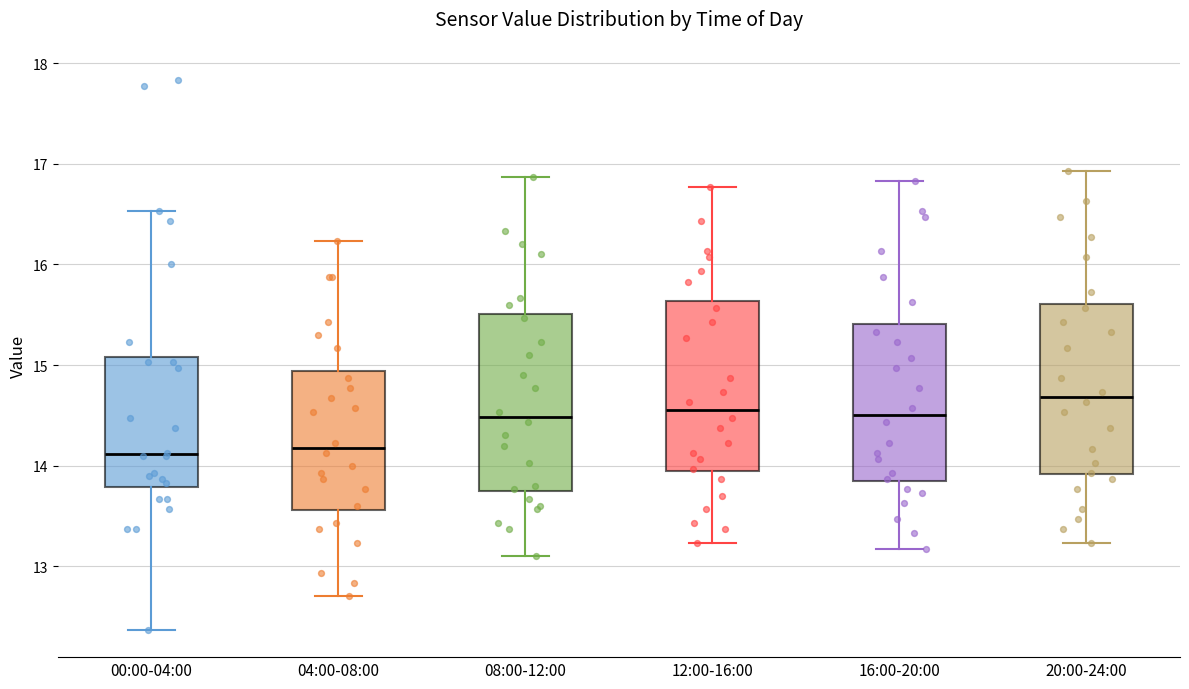

Reading left to right, read every box against the y-axis: the position of its median line, the range the box covers, and the ends of its whiskers. The values are not printed on the chart, so give them approximately, as read against the axis.

00:00-04:00: median 14.1, box 13.8 to 15.1, whiskers 12.4 to 16.5
04:00-08:00: median 14.2, box 13.6 to 14.9, whiskers 12.7 to 16.2
08:00-12:00: median 14.5, box 13.7 to 15.5, whiskers 13.1 to 16.9
12:00-16:00: median 14.6, box 13.9 to 15.6, whiskers 13.2 to 16.8
16:00-20:00: median 14.5, box 13.8 to 15.4, whiskers 13.2 to 16.8
20:00-24:00: median 14.7, box 13.9 to 15.6, whiskers 13.2 to 16.9